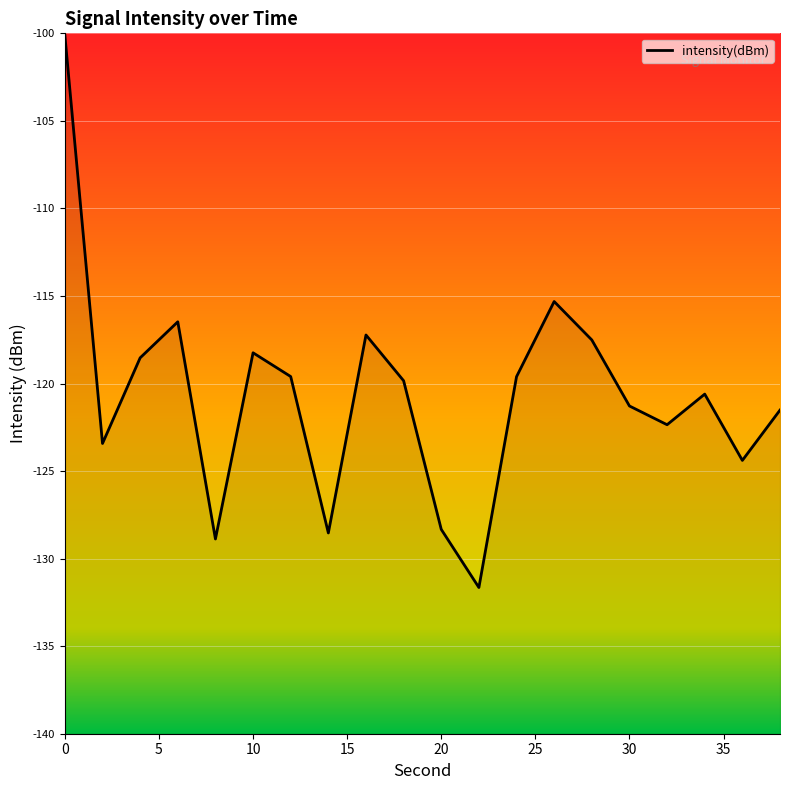

How many values exceed -119?

7